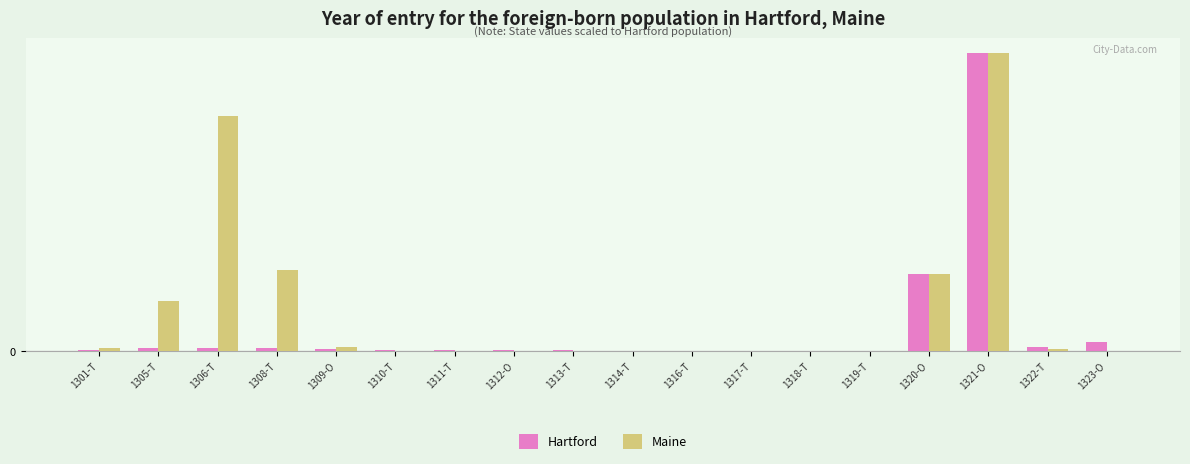

List the series in order of their overall mean, highest first.

Maine, Hartford